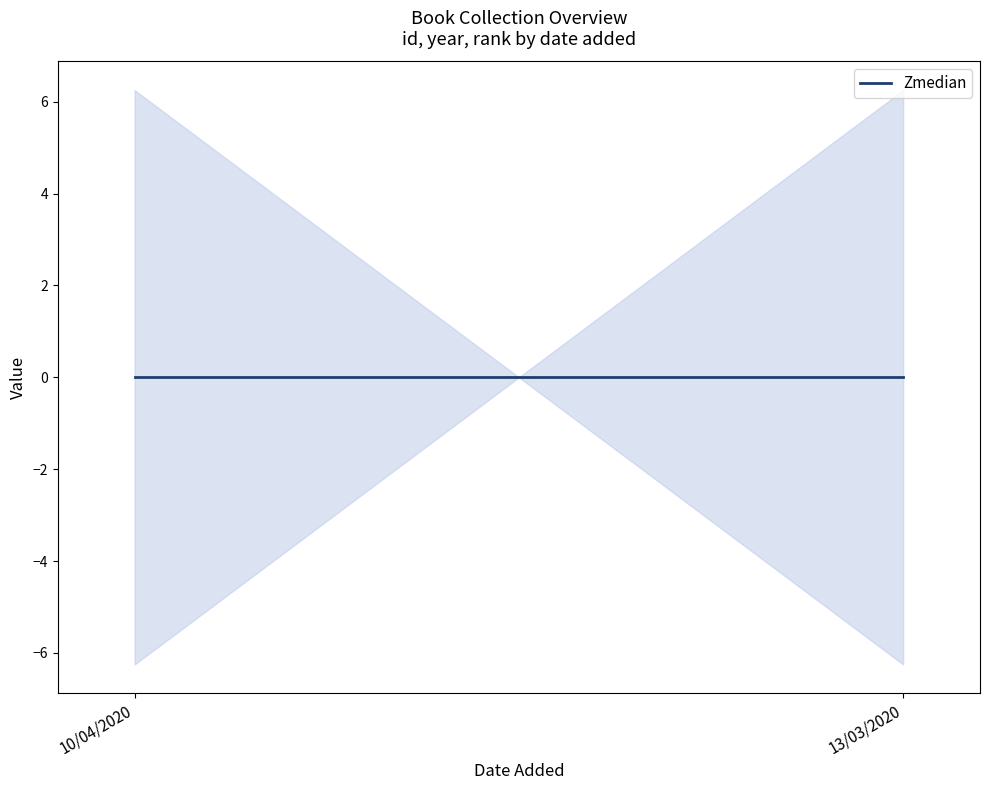

Rank the categories by id value from lowest to highest.

13/03/2020, 10/04/2020